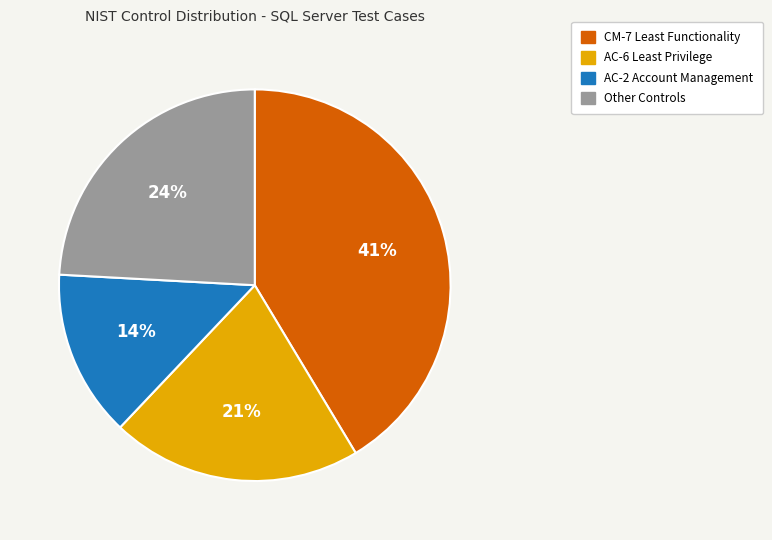

What is the largest slice in the pie chart?

CM-7 Least Functionality